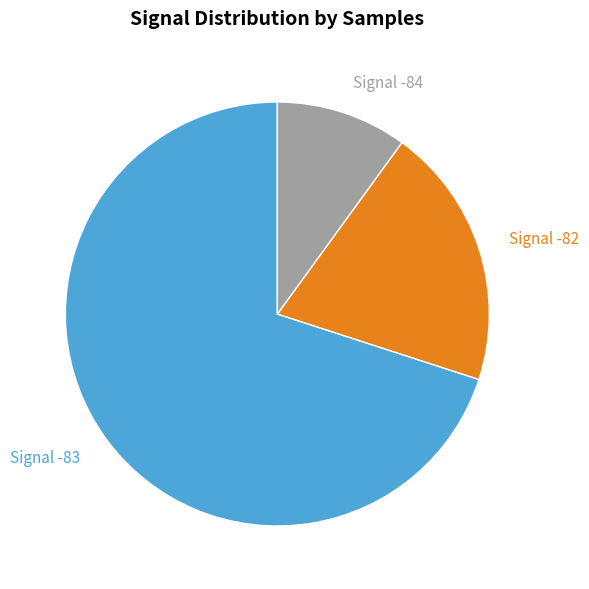

Which slice is the smallest?

Signal -84